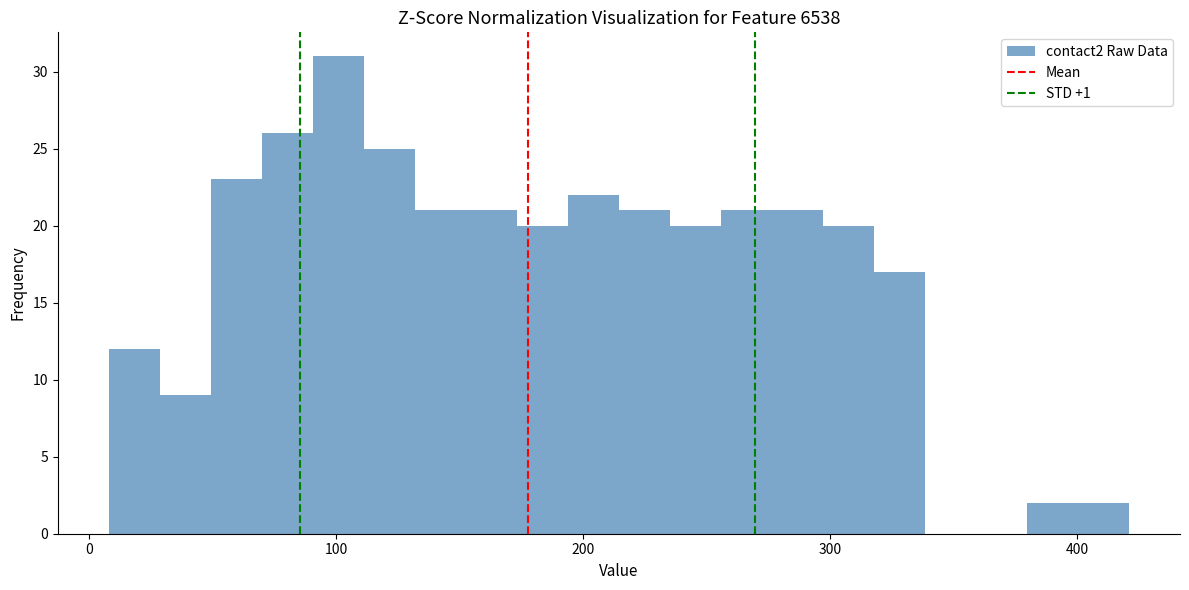

Read against the x-axis, roughly where is the centre of the tallest bar?

100